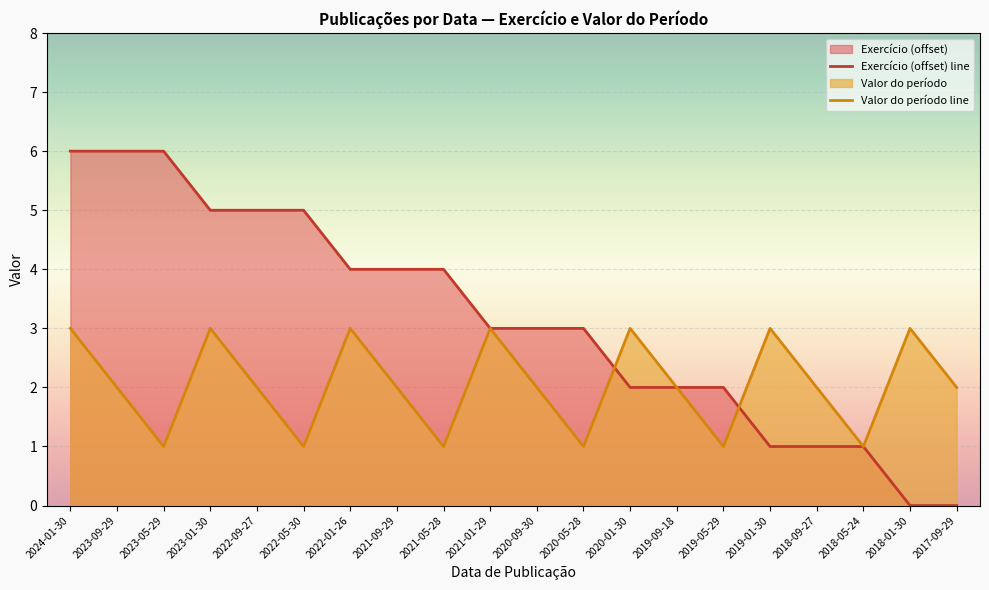

In Valor do período line, how many points are higher than both neighbors (excluding endpoints)?

6